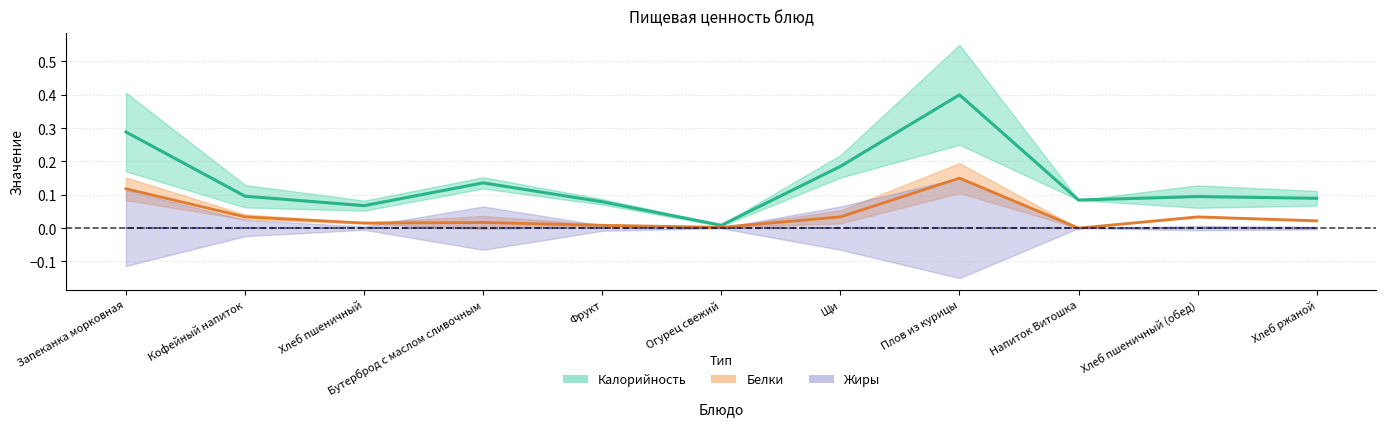

At which category does the chart reach its peak across all series?

Плов из курицы